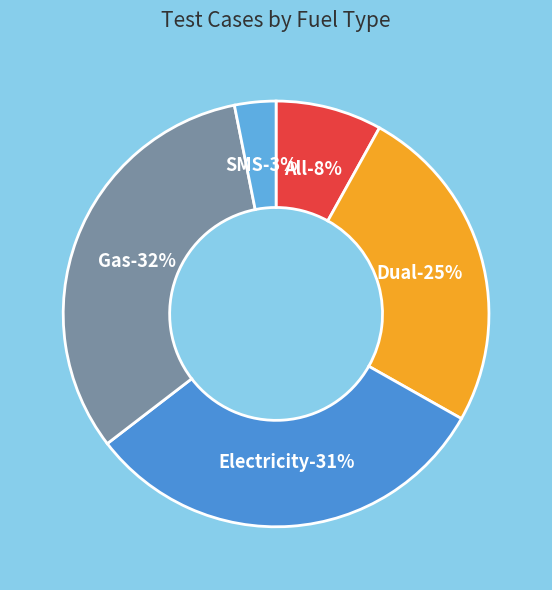

To the nearest percent, what percentage of the pie is Electricity?

31%